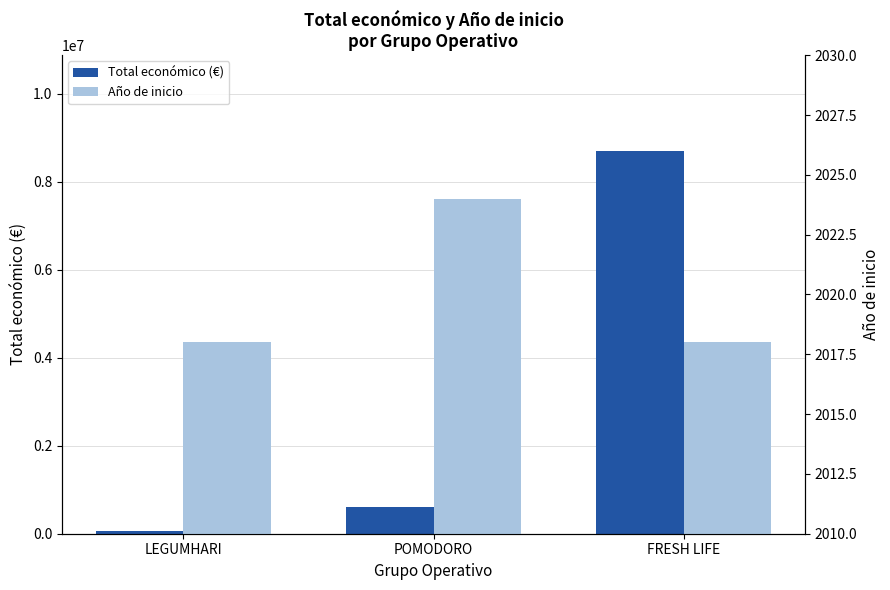

Reading left to right, transcribe all the data shown in this chart.

Total económico (€): LEGUMHARI=57500	POMODORO=599540	FRESH LIFE=8701686
Año de inicio: LEGUMHARI=2018	POMODORO=2024	FRESH LIFE=2018